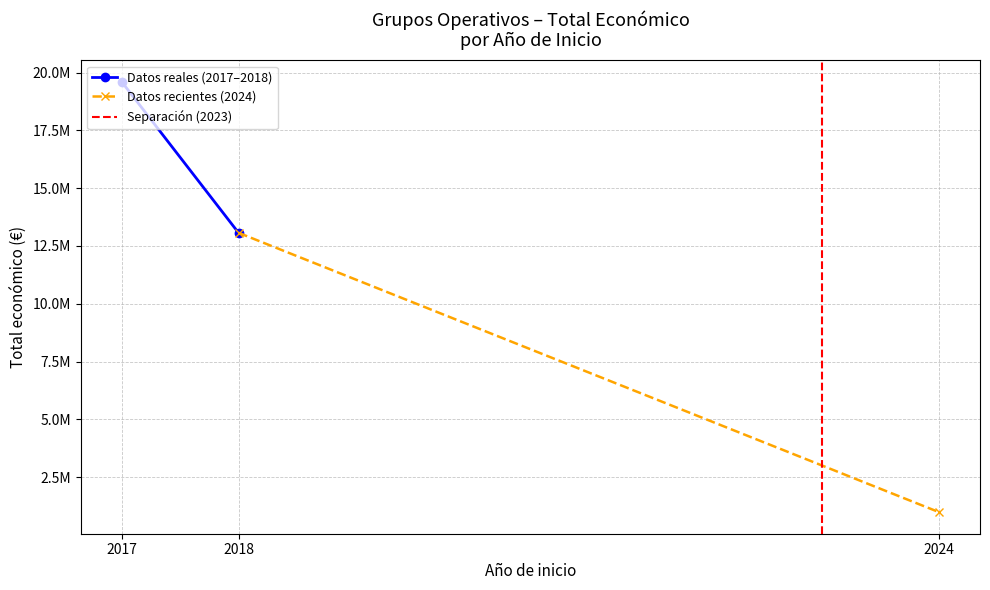

What is the maximum value for Datos recientes (2024)?

13067401